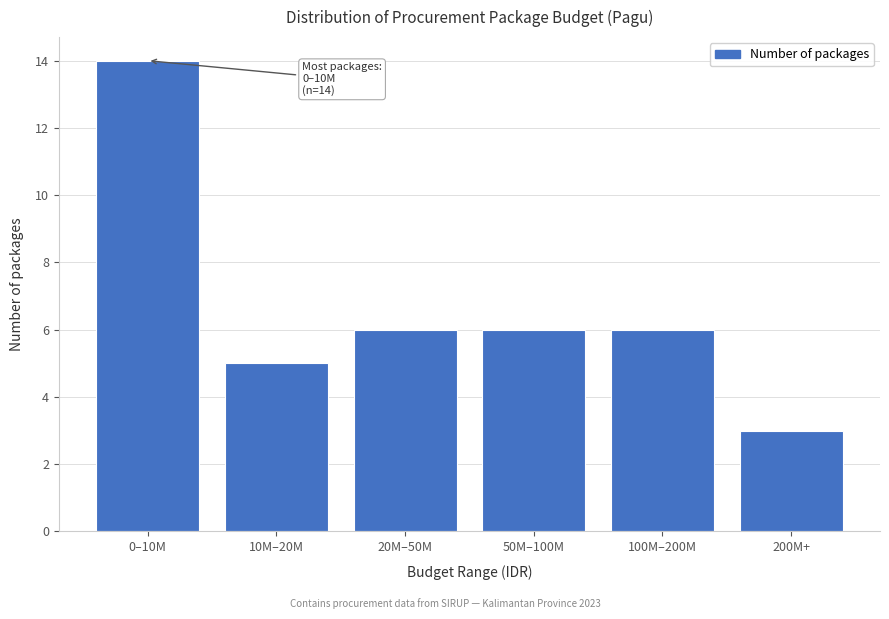

Reading right to left, transcribe all the data shown in this chart.

3	6	6	6	5	14